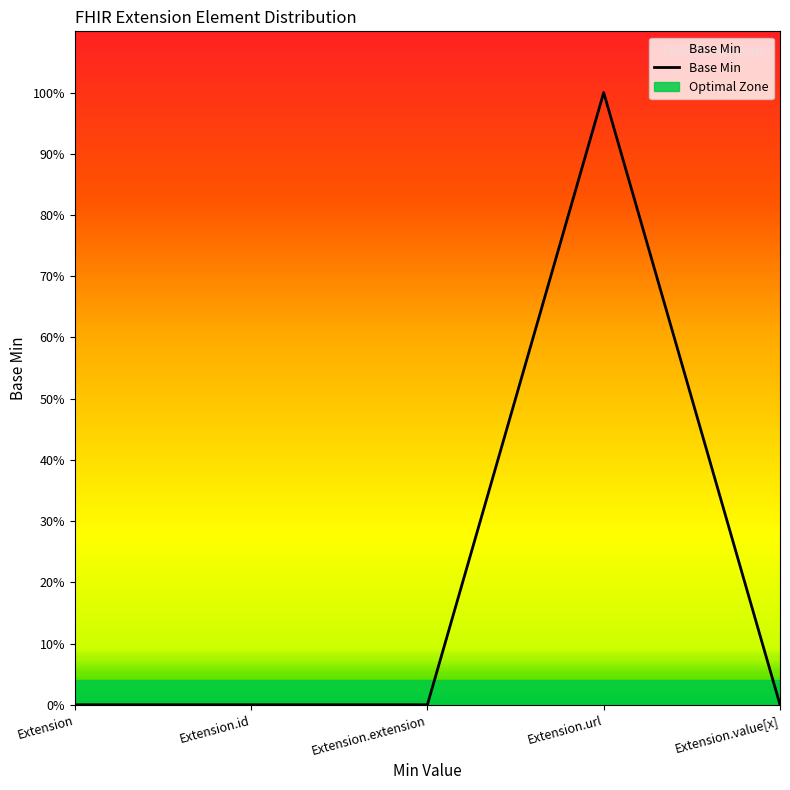

Reading right to left, list all the values displayed in this chart.

0	1	0	0	0